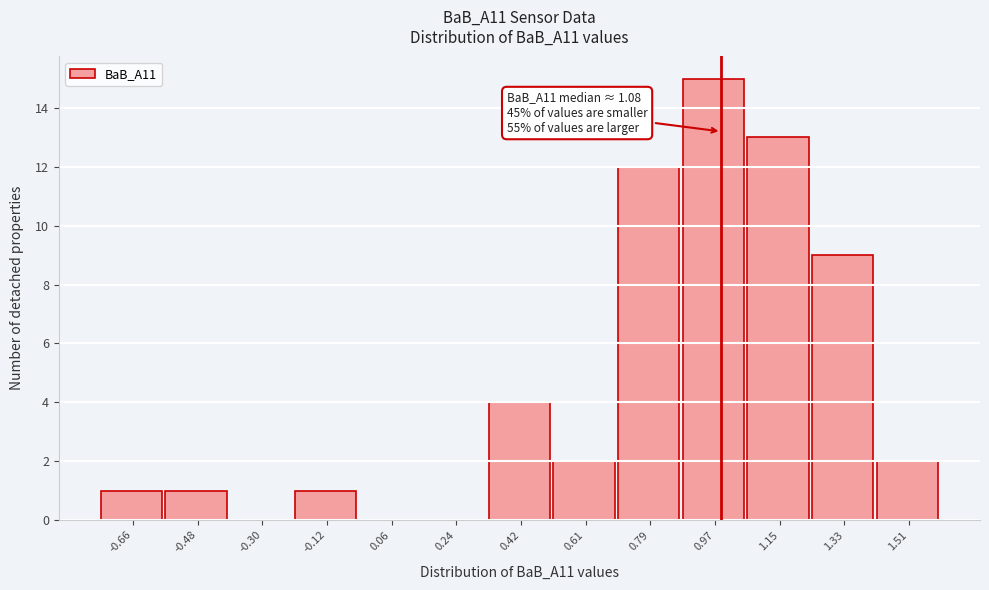

Reading left to right, extract all data points from this chart.

-0.66=1	-0.48=1	-0.30=0	-0.12=1	0.06=0	0.24=0	0.42=4	0.61=2	0.79=12	0.97=15	1.15=13	1.33=9	1.51=2